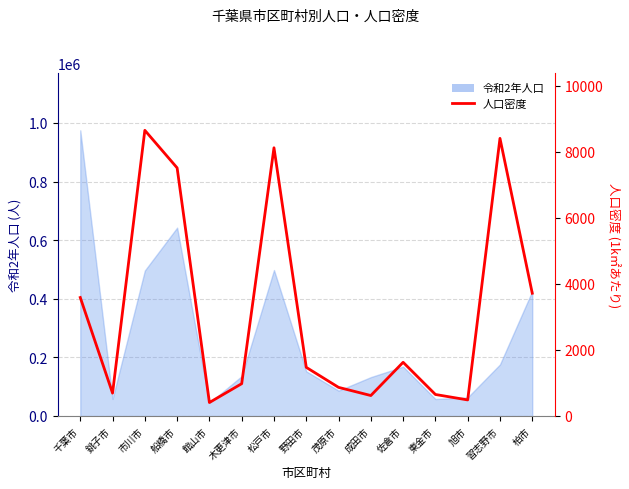

At which category does the data reach its first local peak?

市川市